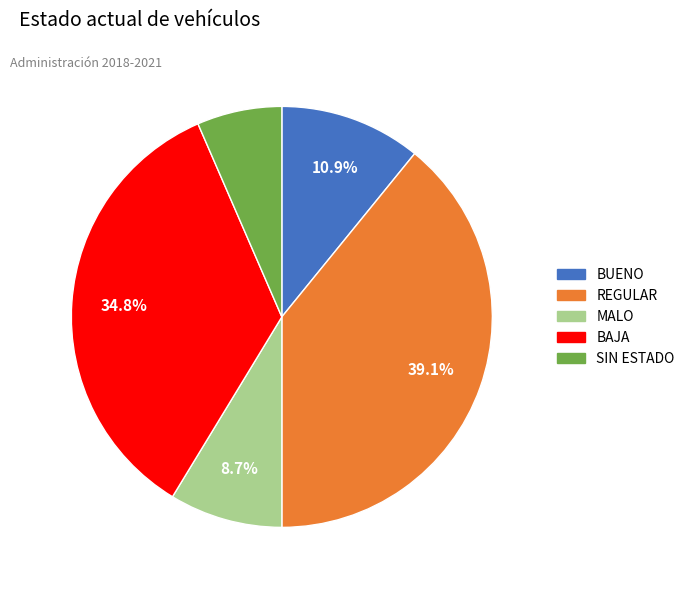

Is there a majority slice in this chart?

No